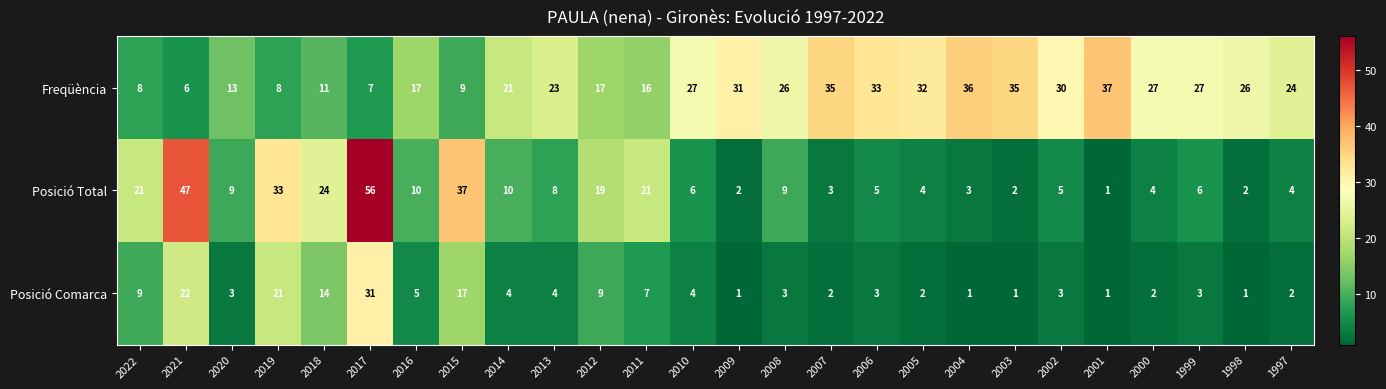

What is the difference between the maximum and second lowest values in the Freqüència series?

30